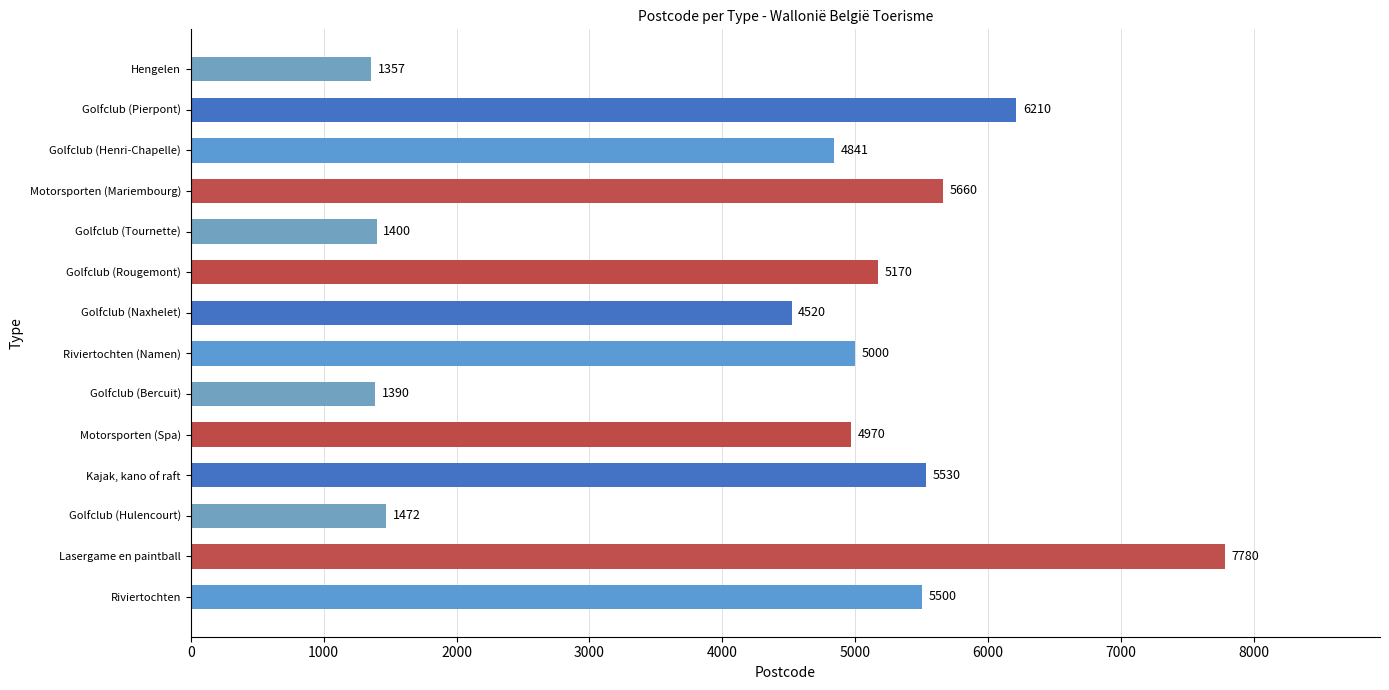

At which label is the value closest to 4568?

Golfclub (Naxhelet)